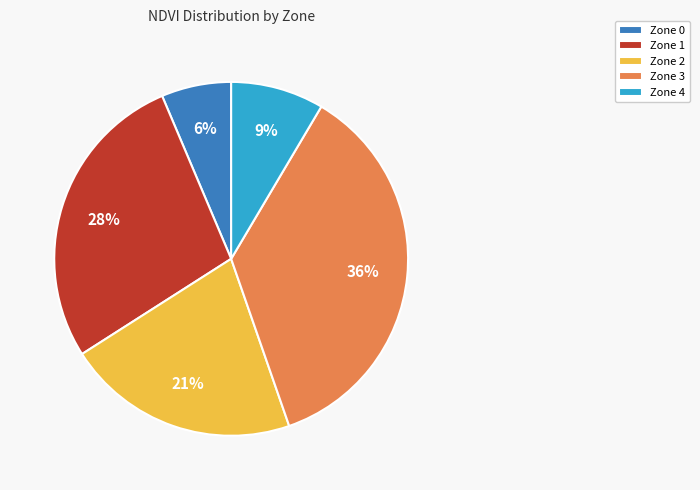

What percentage is the Zone 4 slice, to the nearest percent?

9%